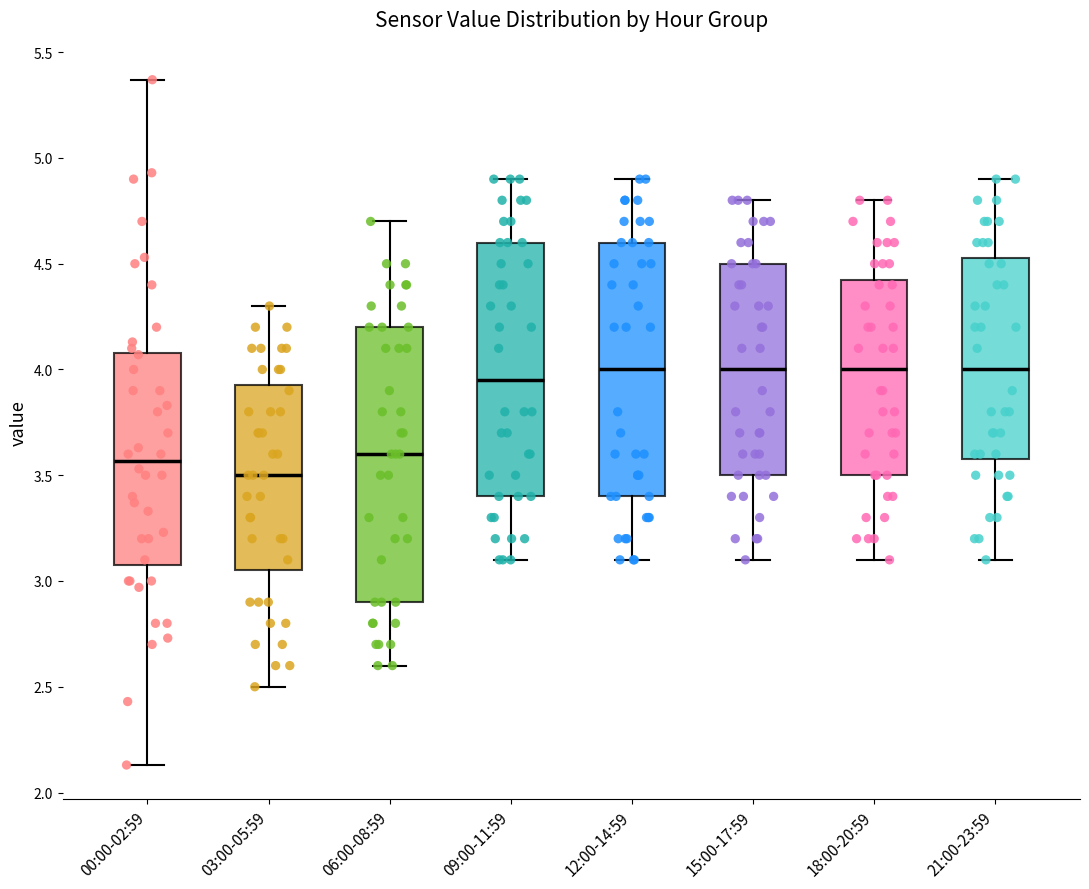

Reading left to right, read every box against the y-axis: the position of its median line, the range the box covers, and the ends of its whiskers. The values are not printed on the chart, so give them approximately, as read against the axis.

00:00-02:59: median 3.55, box 3.10 to 4.10, whiskers 2.15 to 5.35
03:00-05:59: median 3.50, box 3.05 to 3.95, whiskers 2.50 to 4.30
06:00-08:59: median 3.60, box 2.90 to 4.20, whiskers 2.60 to 4.70
09:00-11:59: median 3.95, box 3.40 to 4.60, whiskers 3.10 to 4.90
12:00-14:59: median 4.00, box 3.40 to 4.60, whiskers 3.10 to 4.90
15:00-17:59: median 4.00, box 3.50 to 4.50, whiskers 3.10 to 4.80
18:00-20:59: median 4.00, box 3.50 to 4.45, whiskers 3.10 to 4.80
21:00-23:59: median 4.00, box 3.60 to 4.55, whiskers 3.10 to 4.90